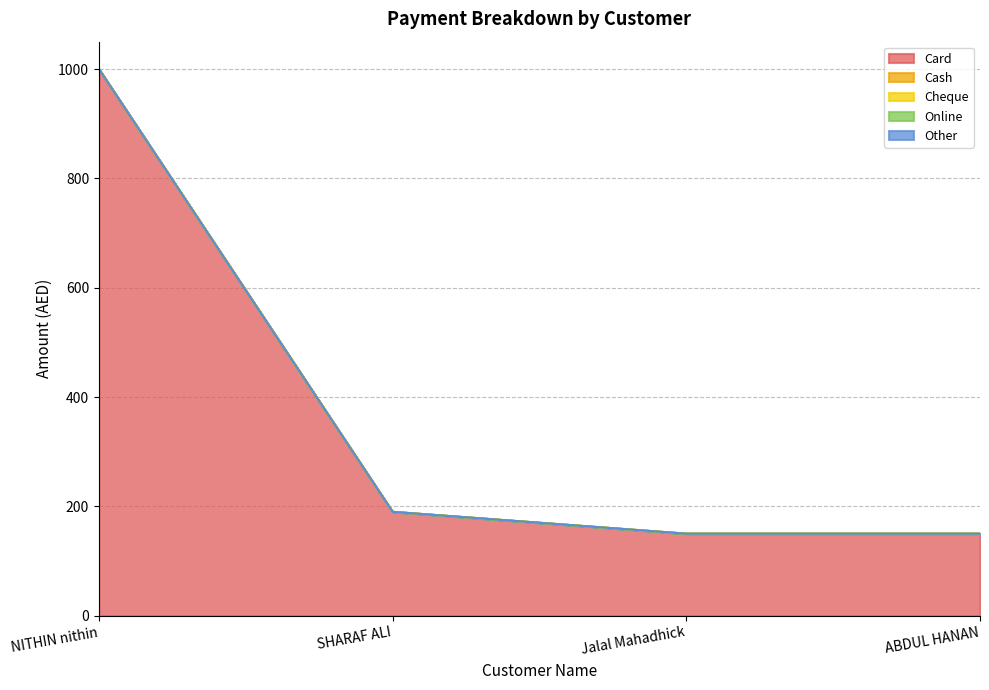

Rank the series by their maximum value, from highest to lowest.

Card, Cash, Cheque, Online, Other